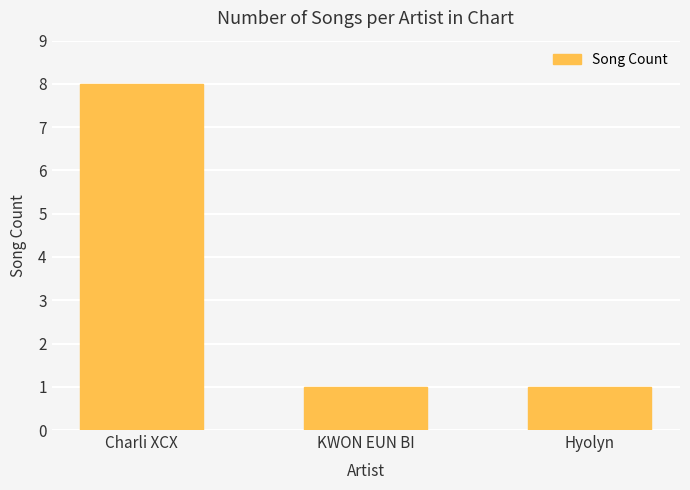

What position from the right is Charli XCX?

3